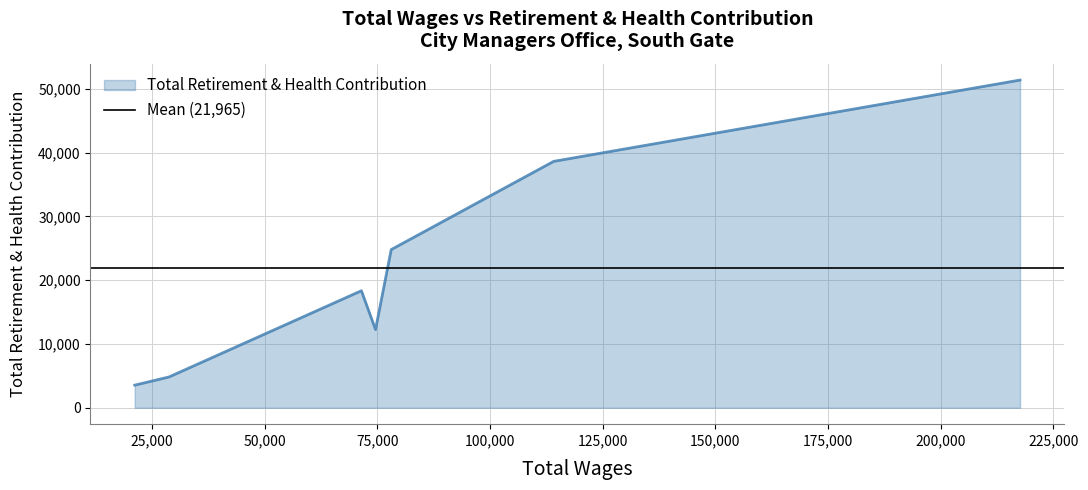

Count the number of data series in this chart.

1